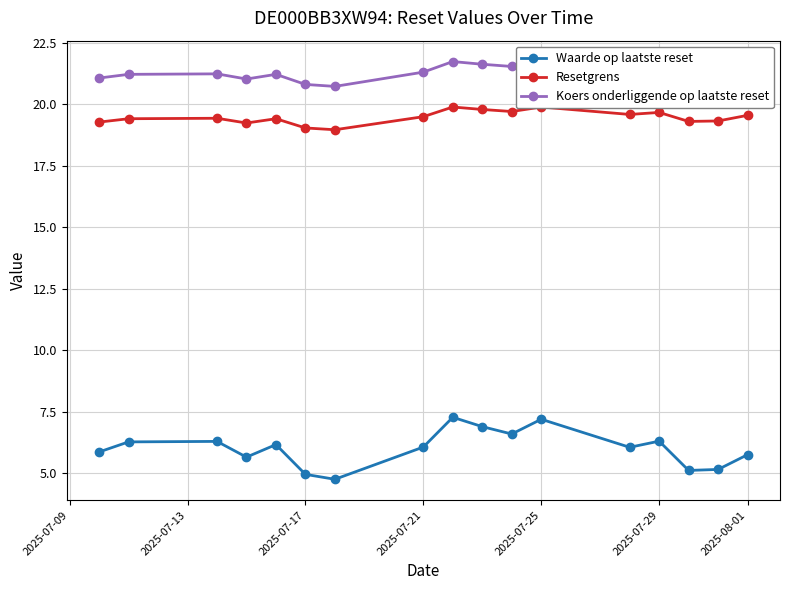

The value of Waarde op laatste reset at 2025-07-17 is 7.1. True or false?

False